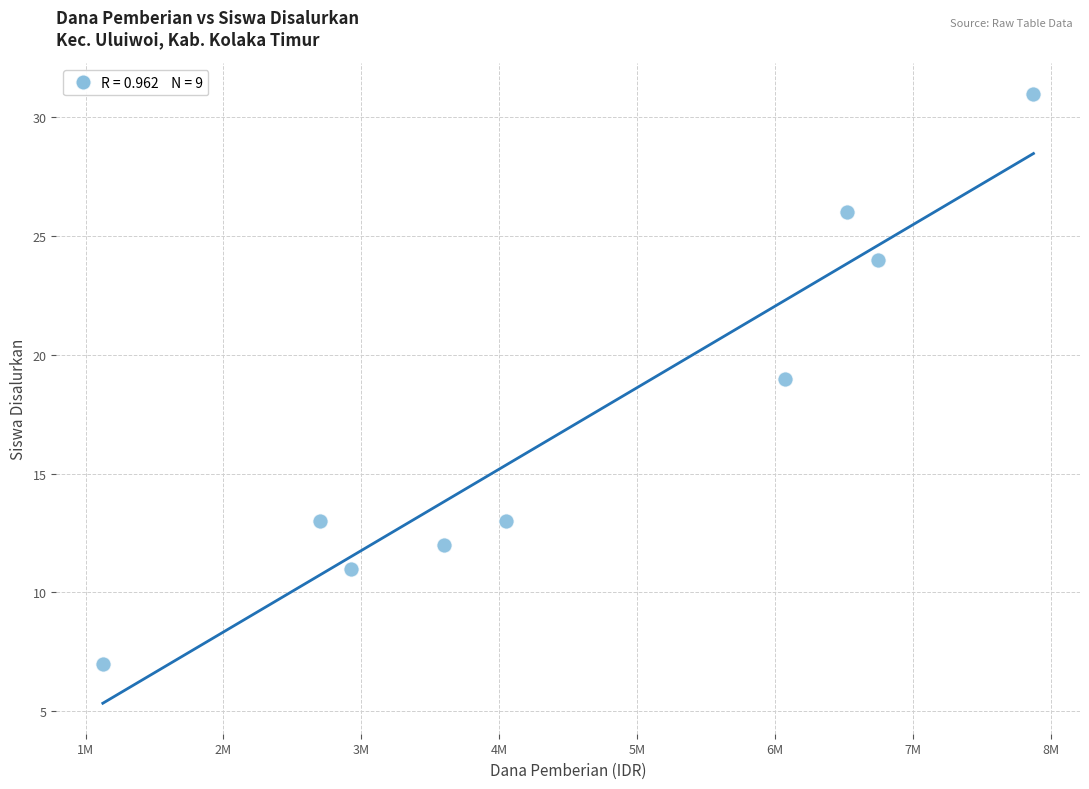

What is the average X value?

4625000